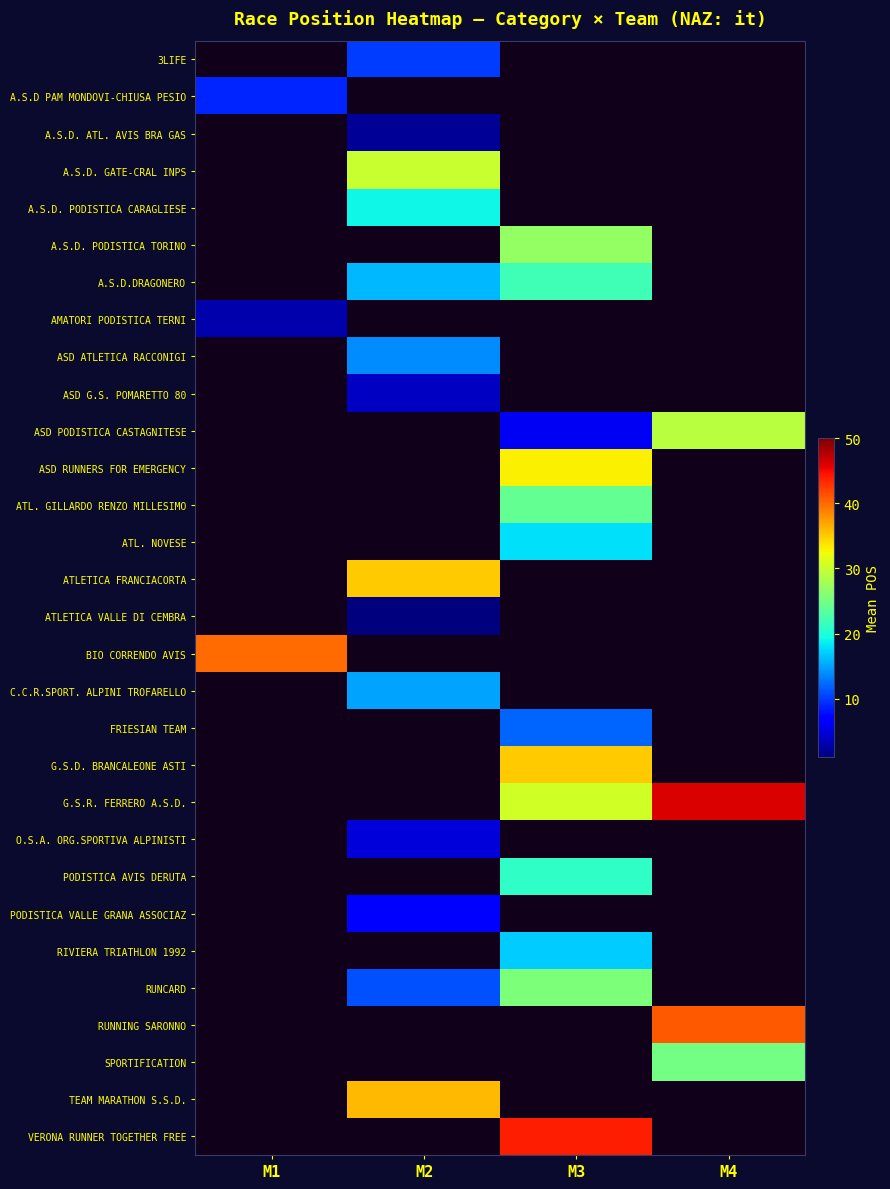

How many categories are shown in the chart?

4